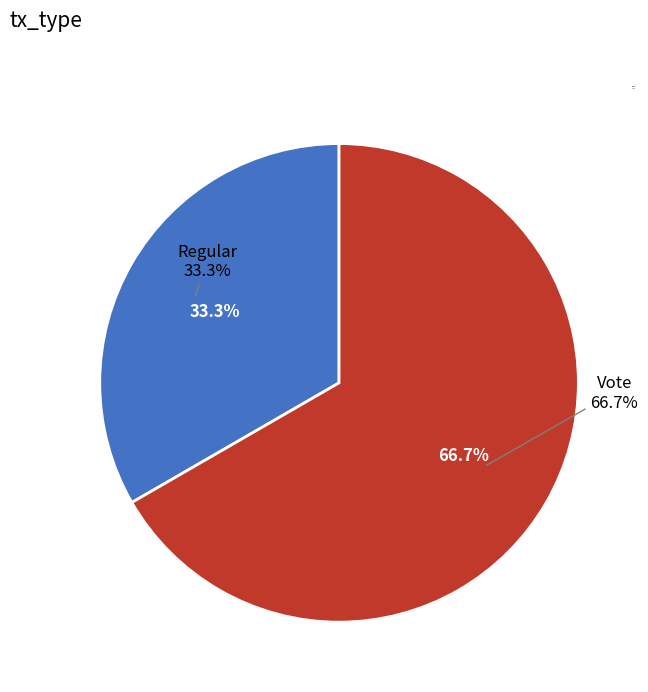

Count the number of slices in the pie.

2